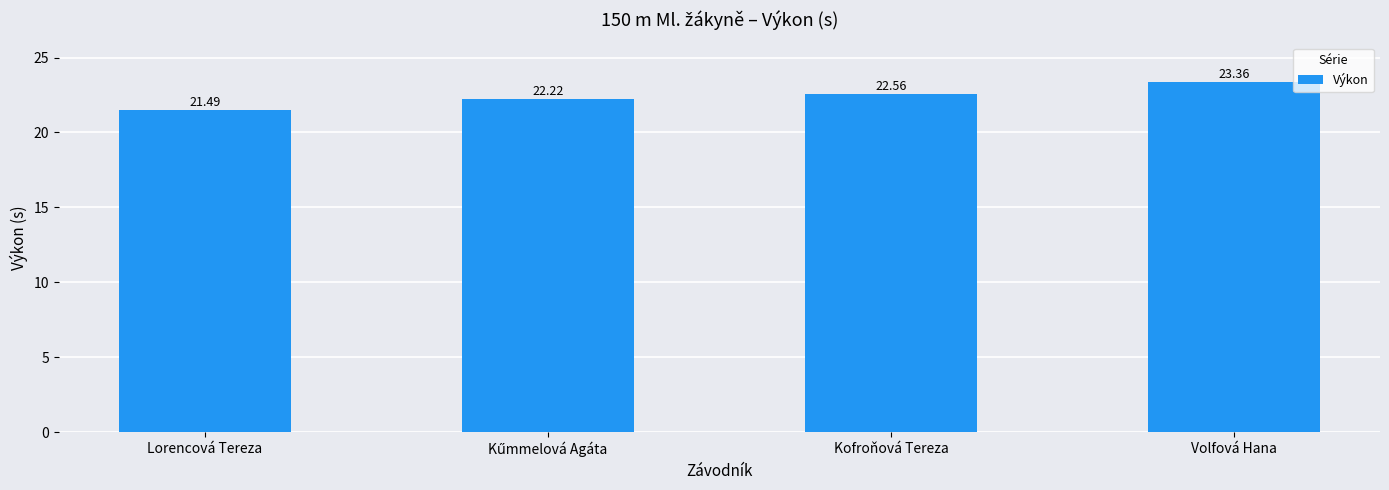

What is the difference between the maximum and minimum values?

1.9